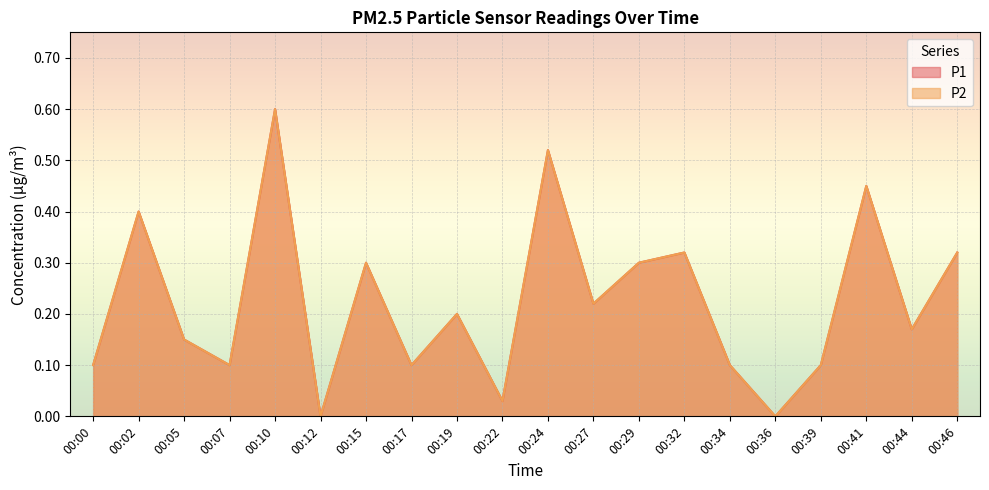

What is the value of the P2 point at the 11th from the left?

0.5